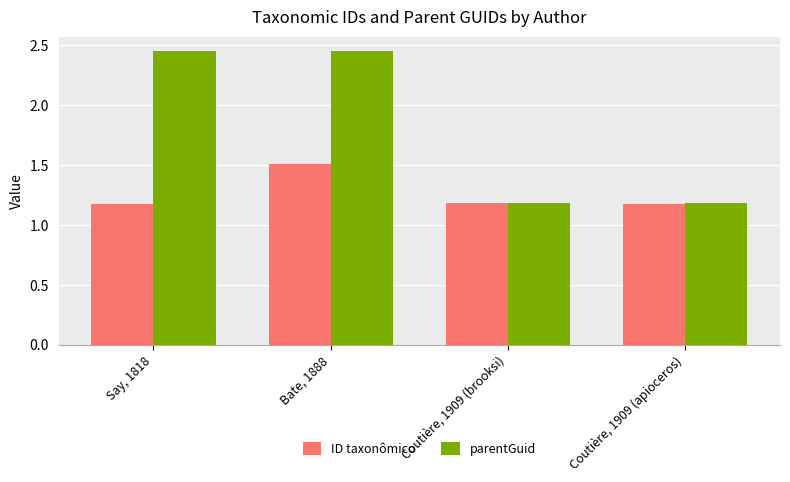

At how many categories does at least one series exceed 1?

4